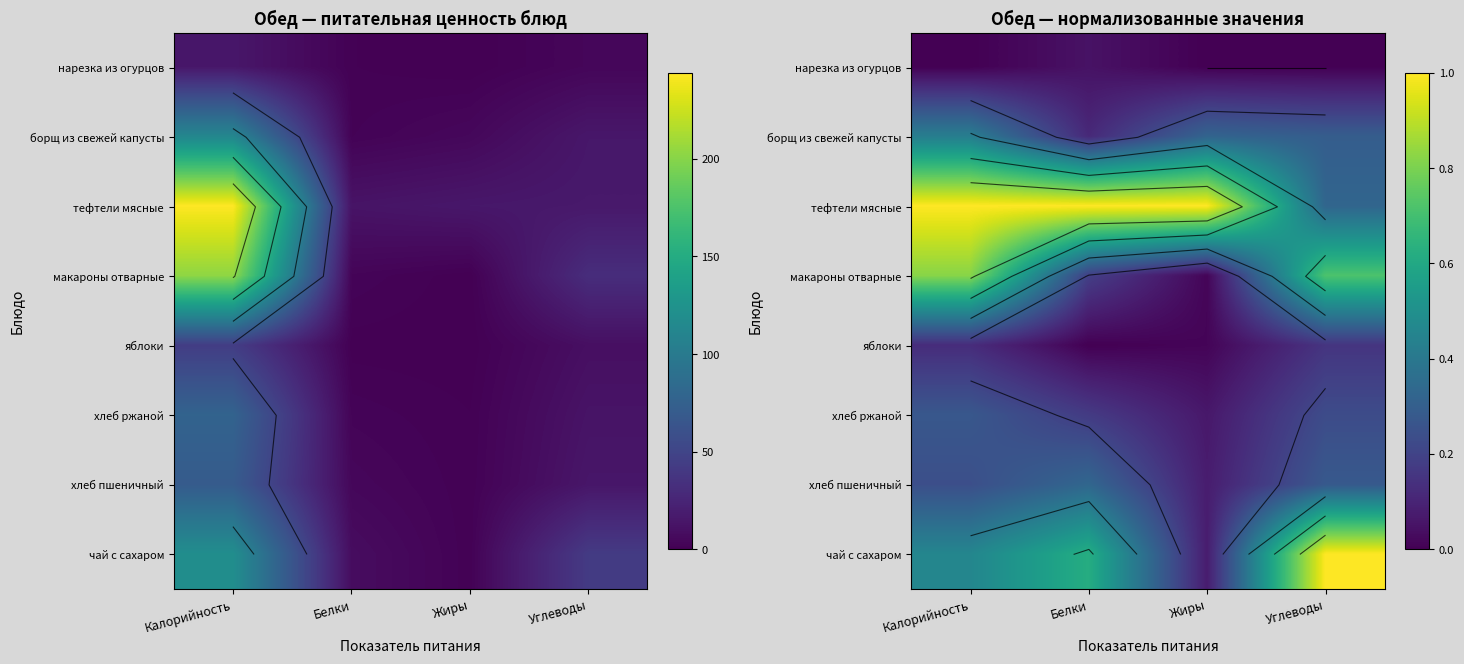

How many series are shown in this chart?

8